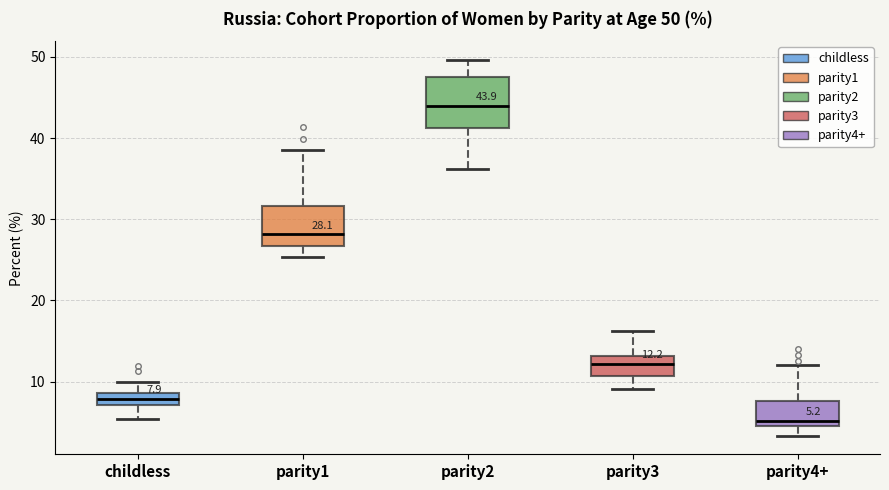

Comparing the boxes themselves (not the whiskers), which one is the tallest?

parity2